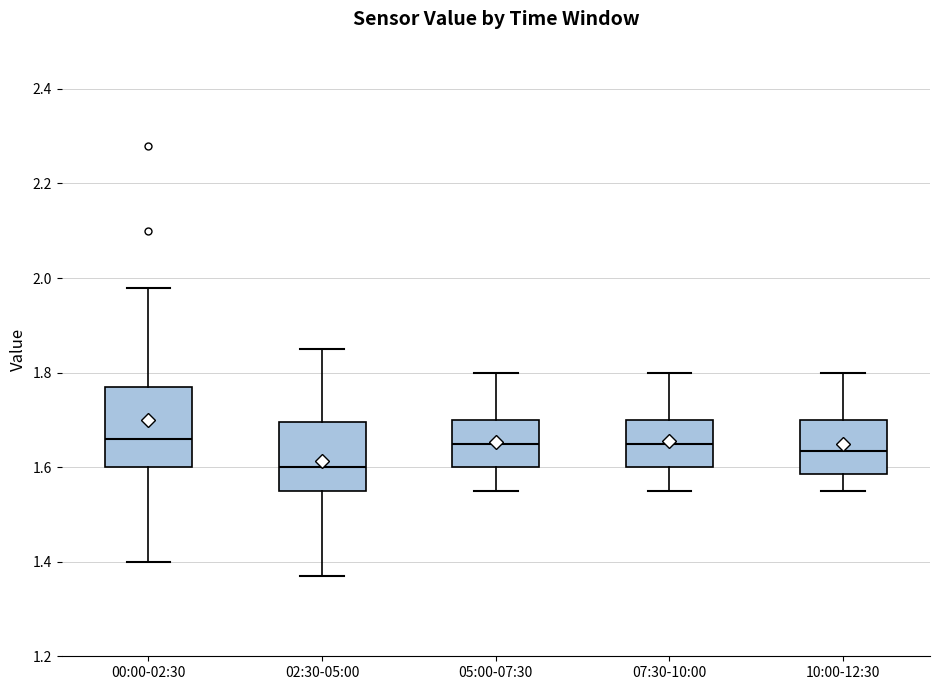

Reading left to right, read every box against the y-axis: the position of its median line, the range the box covers, and the ends of its whiskers. The values are not printed on the chart, so give them approximately, as read against the axis.

00:00-02:30: median 1.66, box 1.60 to 1.78, whiskers 1.40 to 1.98
02:30-05:00: median 1.60, box 1.56 to 1.70, whiskers 1.38 to 1.86
05:00-07:30: median 1.66, box 1.60 to 1.70, whiskers 1.56 to 1.80
07:30-10:00: median 1.66, box 1.60 to 1.70, whiskers 1.56 to 1.80
10:00-12:30: median 1.64, box 1.58 to 1.70, whiskers 1.56 to 1.80